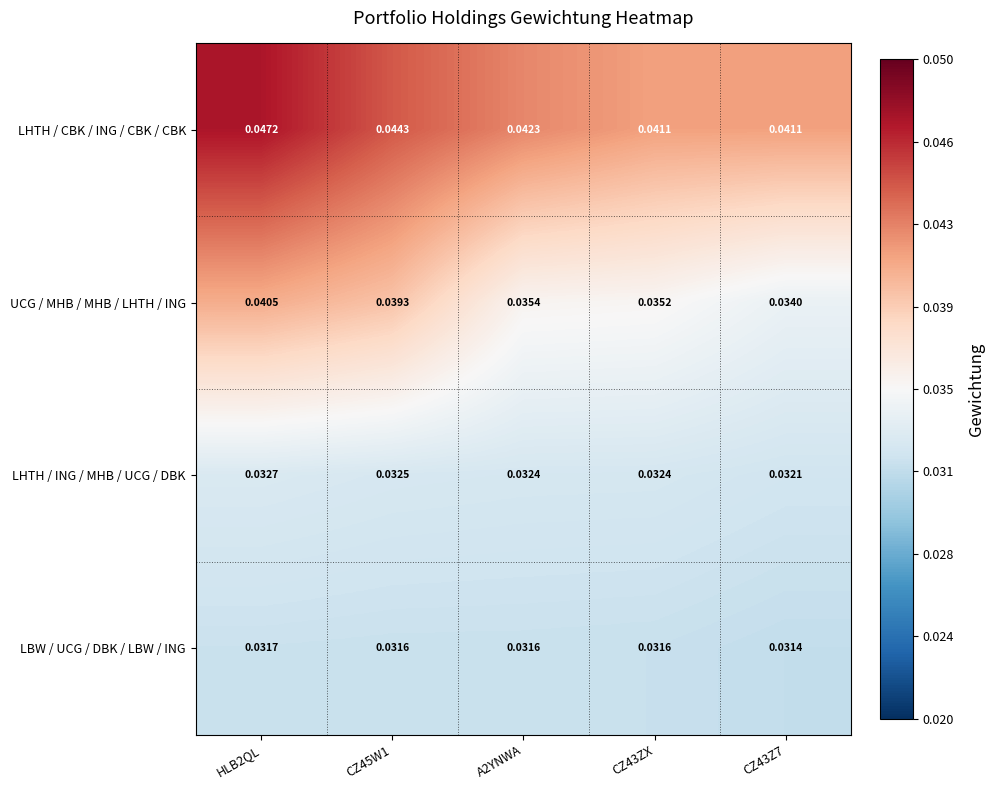

Rank the series by their maximum value, from lowest to highest.

LBW / UCG / DBK / LBW / ING, LHTH / ING / MHB / UCG / DBK, UCG / MHB / MHB / LHTH / ING, LHTH / CBK / ING / CBK / CBK